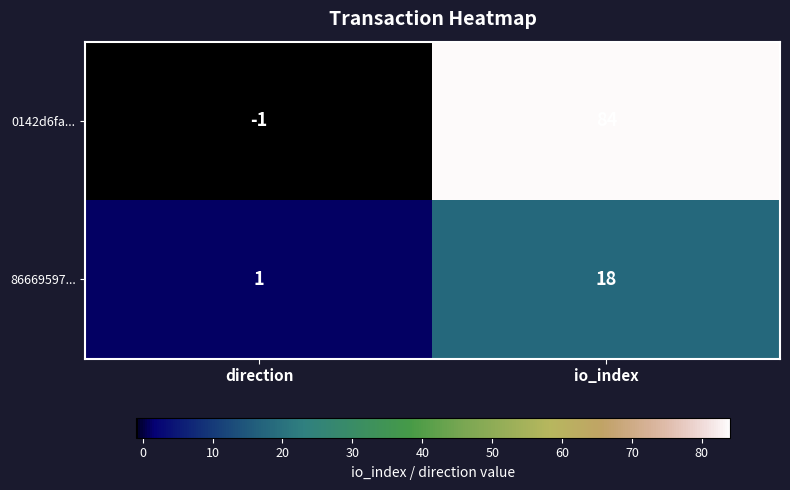

Reading left to right, list all the values displayed in this chart.

0142d6fa...: -1	84
86669597...: 1	18